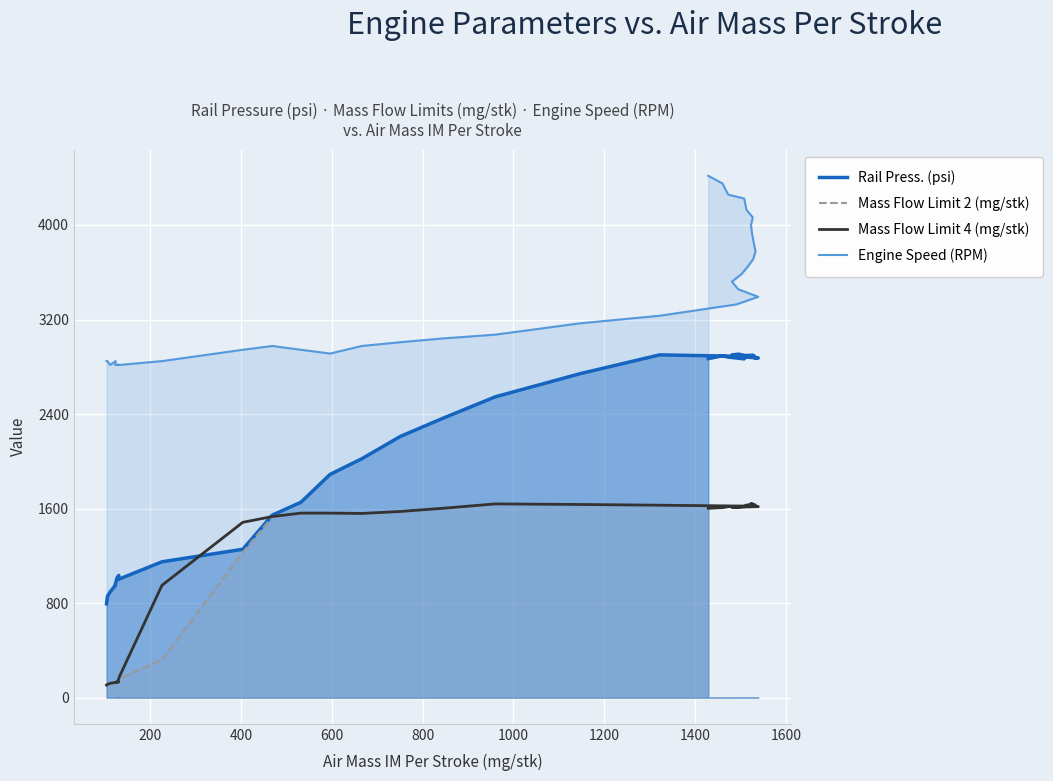

How many data points does each series have?

40